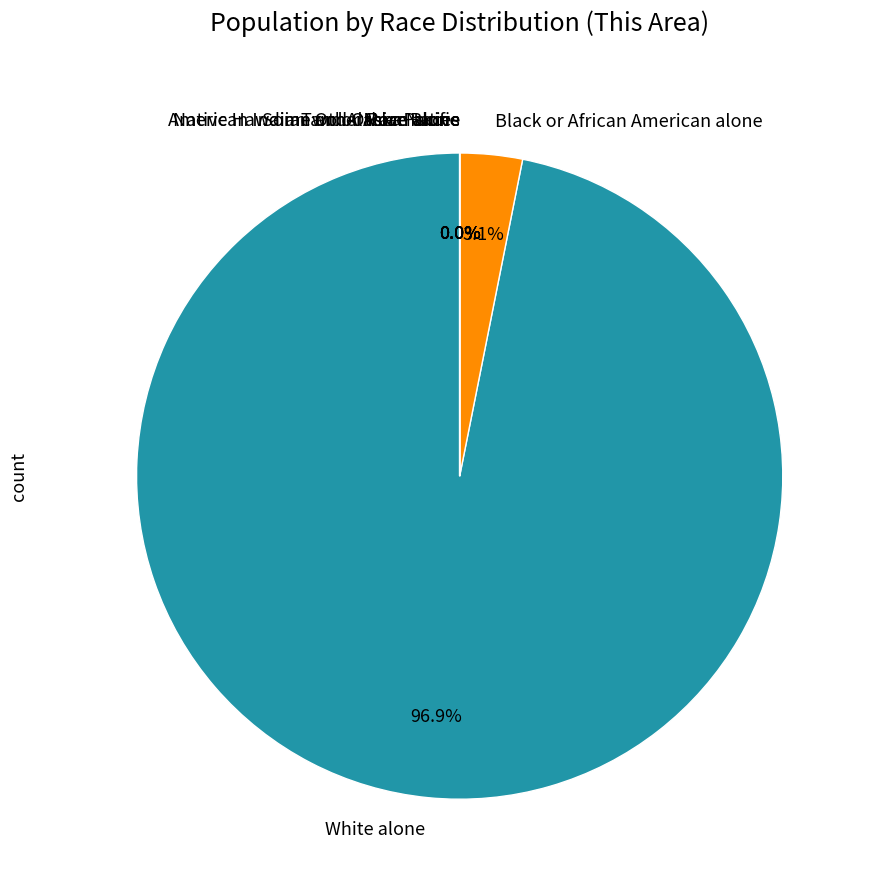

To the nearest percent, what is the average slice percentage?

14%